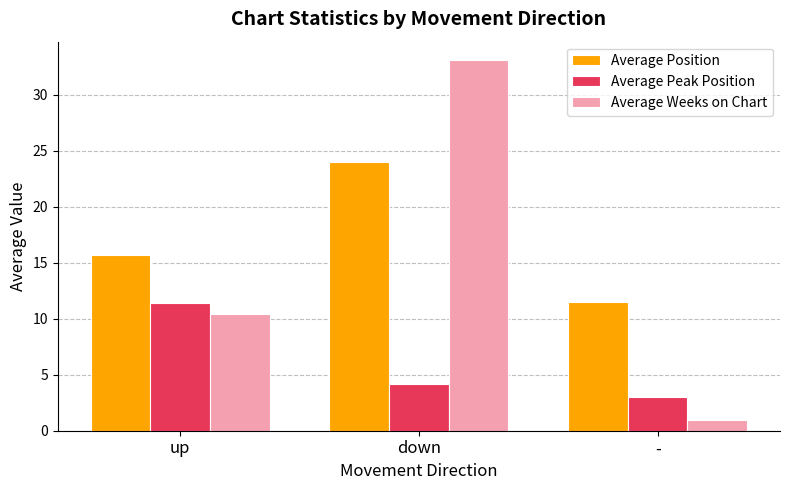

Which category has the lowest value across all series?

-